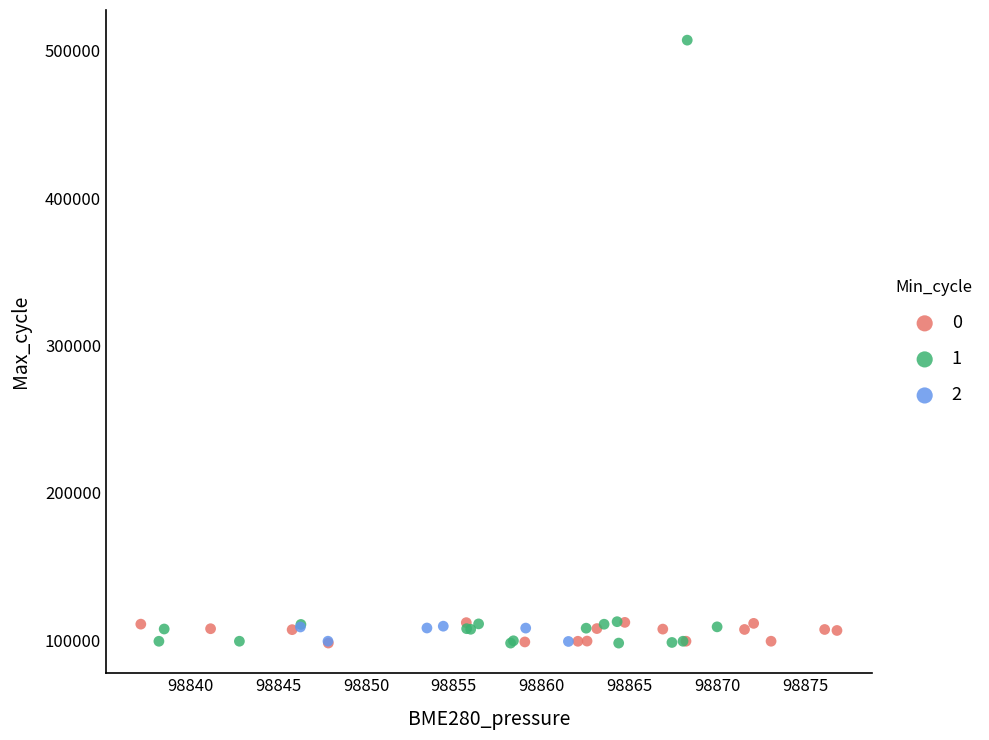

What are all the series names shown in the legend?

0, 1, 2